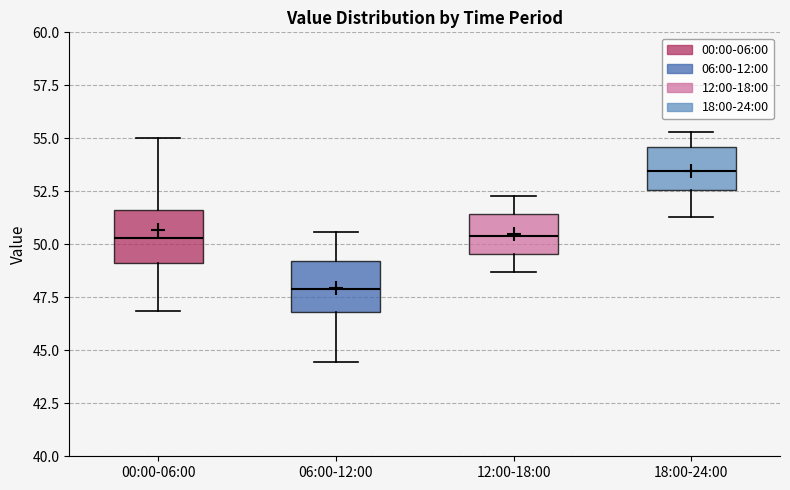

Reading left to right, transcribe this box plot: for each box, give where its median line is, the range the box spans, and where its two whiskers end, as read against the y-axis. The values are not printed on the chart, so give them approximately, as read against the axis.

00:00-06:00: median 50.5, box 49.0 to 51.5, whiskers 47.0 to 55.0
06:00-12:00: median 48.0, box 47.0 to 49.0, whiskers 44.5 to 50.5
12:00-18:00: median 50.5, box 49.5 to 51.5, whiskers 48.5 to 52.5
18:00-24:00: median 53.5, box 52.5 to 54.5, whiskers 51.5 to 55.5